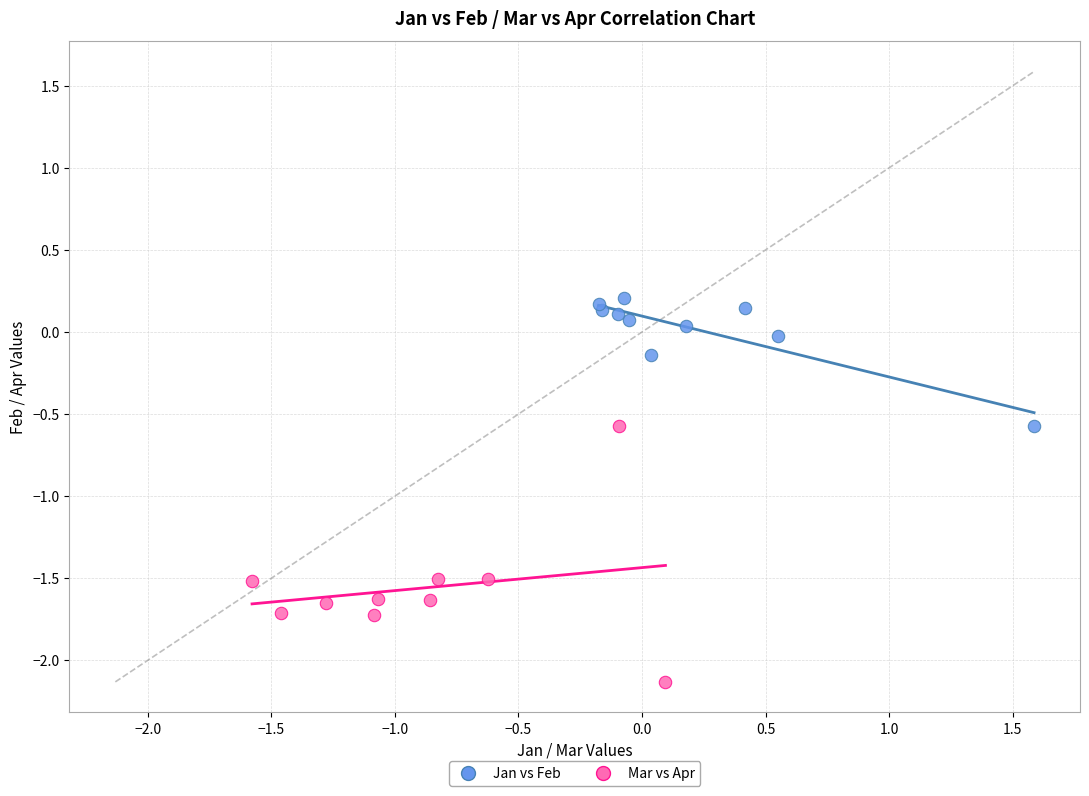

Which series reaches the maximum Y coordinate?

Jan vs Feb